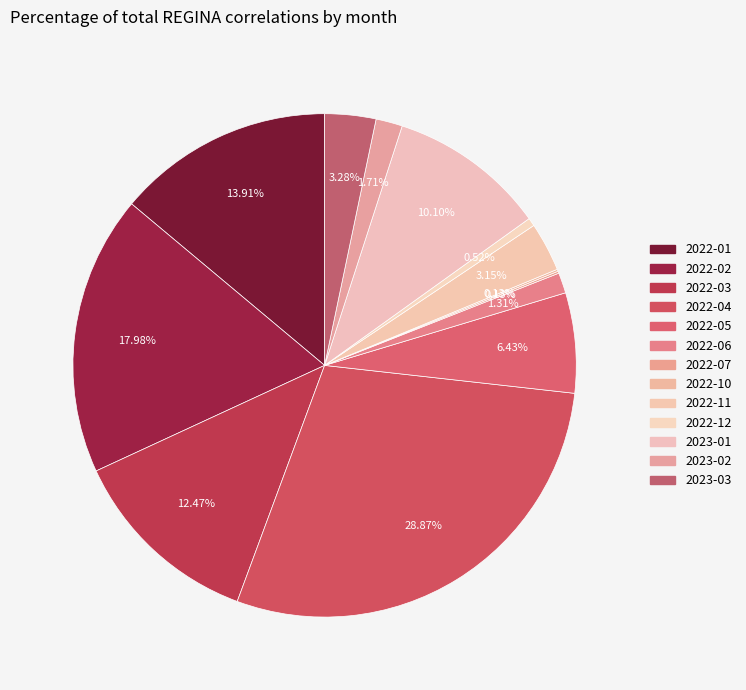

To the nearest percent, what is the difference between the 2023-02 and 2022-11 slice percentages?

1%